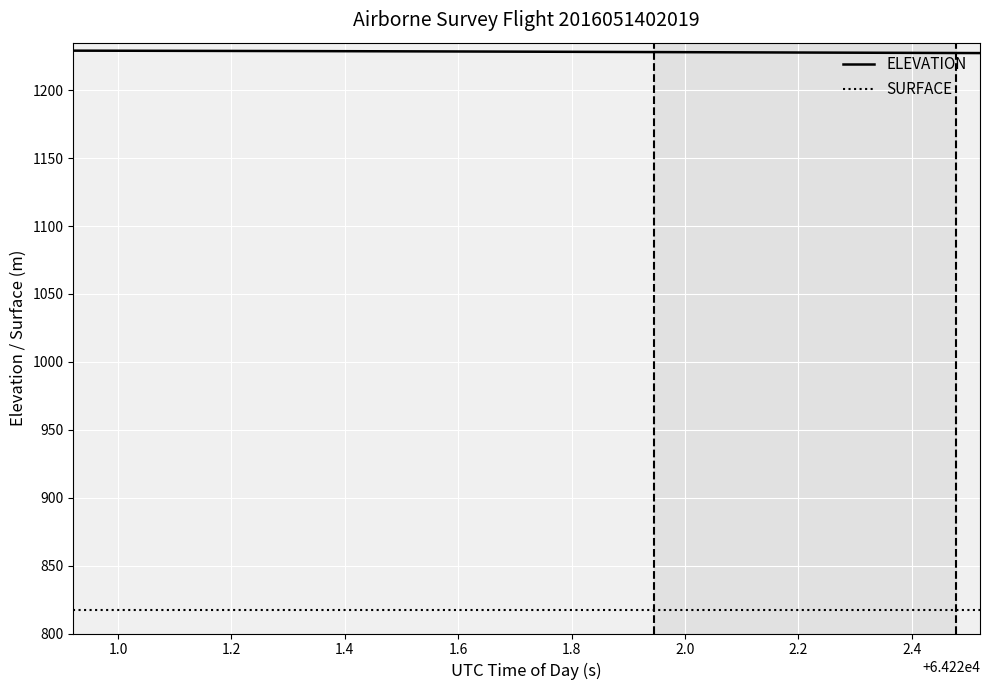

What are all the series names shown in the legend?

ELEVATION, SURFACE